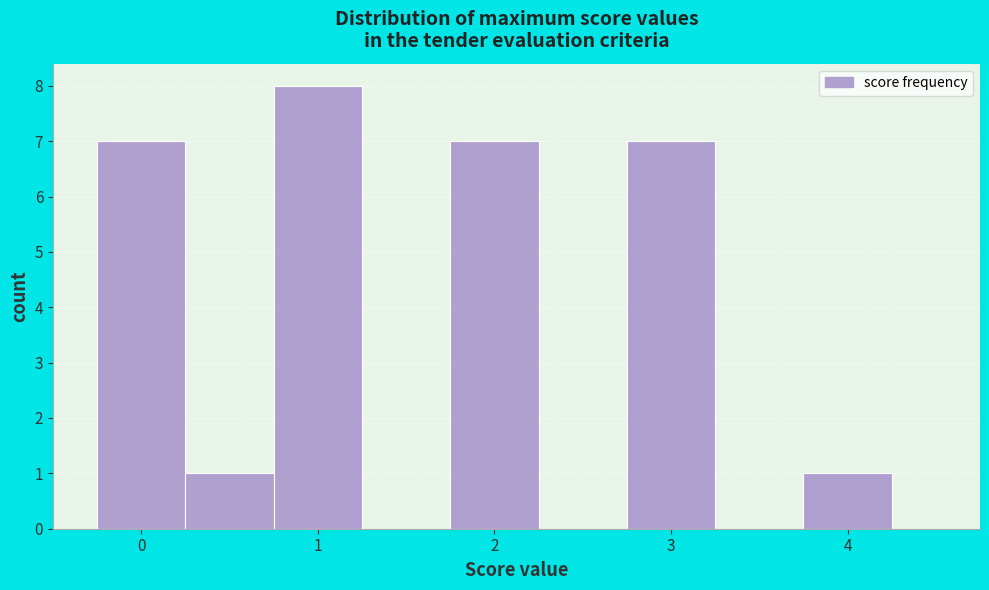

What is the height of the bar covering 0.25 to 0.75 on the x-axis? Neither the bar edges nor the heights are printed on the chart, so give them approximately, as read against the axes.

1